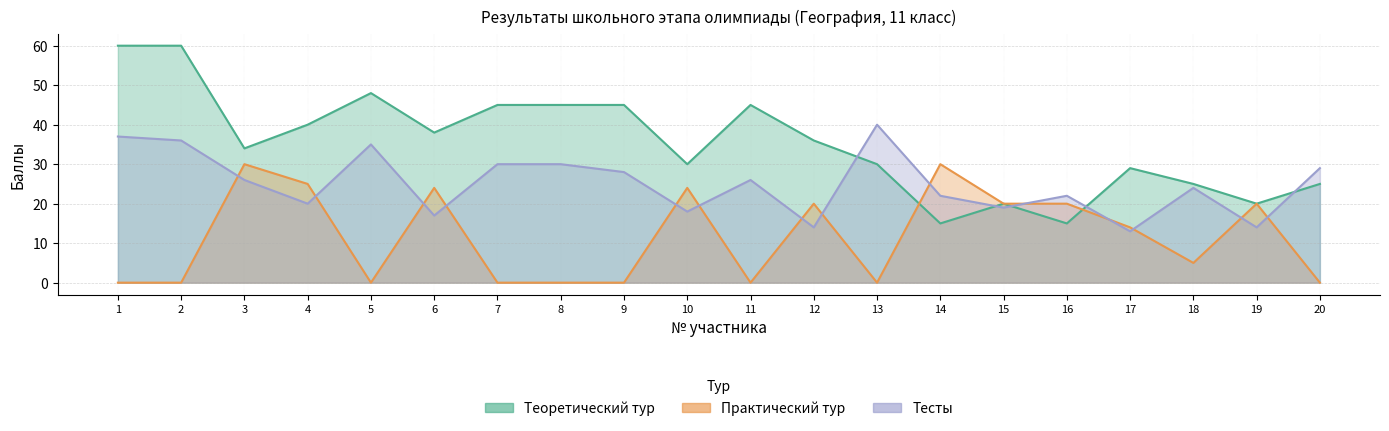

Which series has the largest range (max minus min)?

Теоретический тур